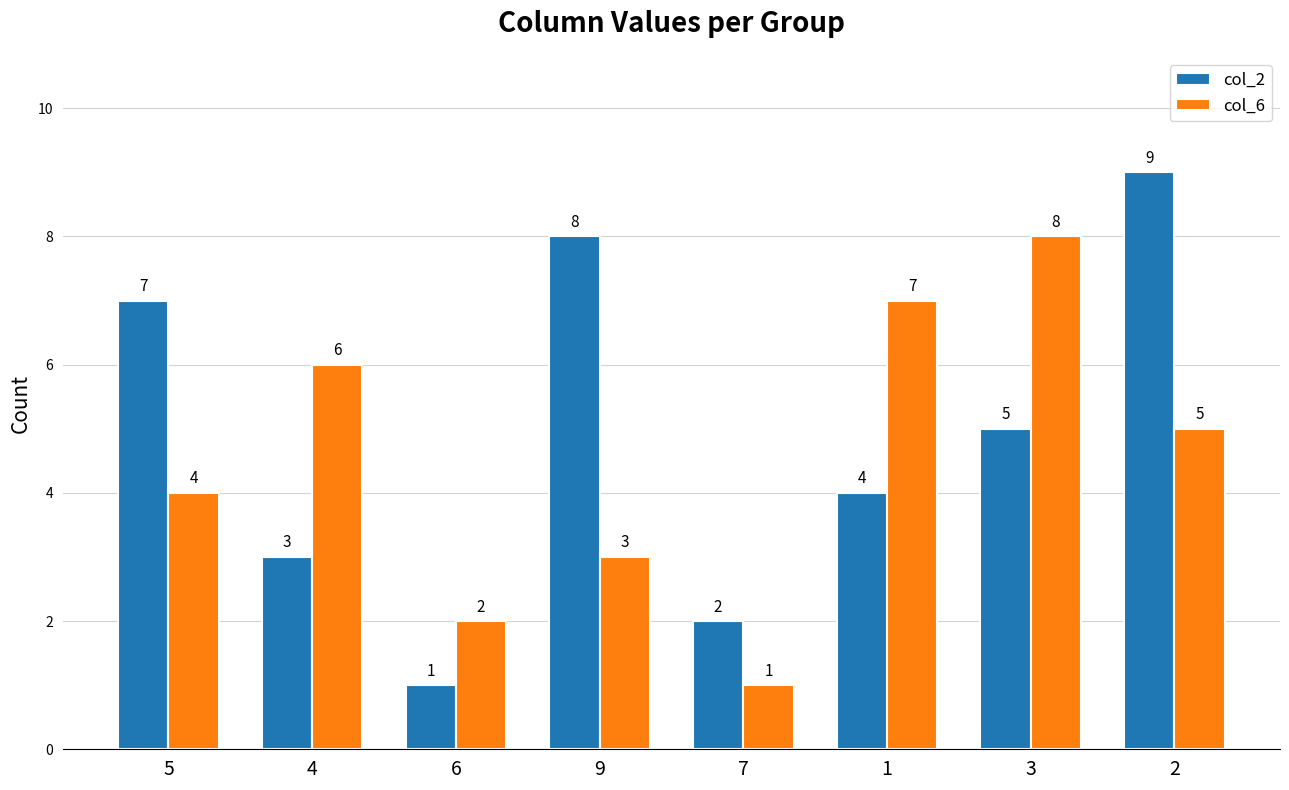

Reading left to right, extract all data points from this chart.

col_2: 7	3	1	8	2	4	5	9
col_6: 4	6	2	3	1	7	8	5